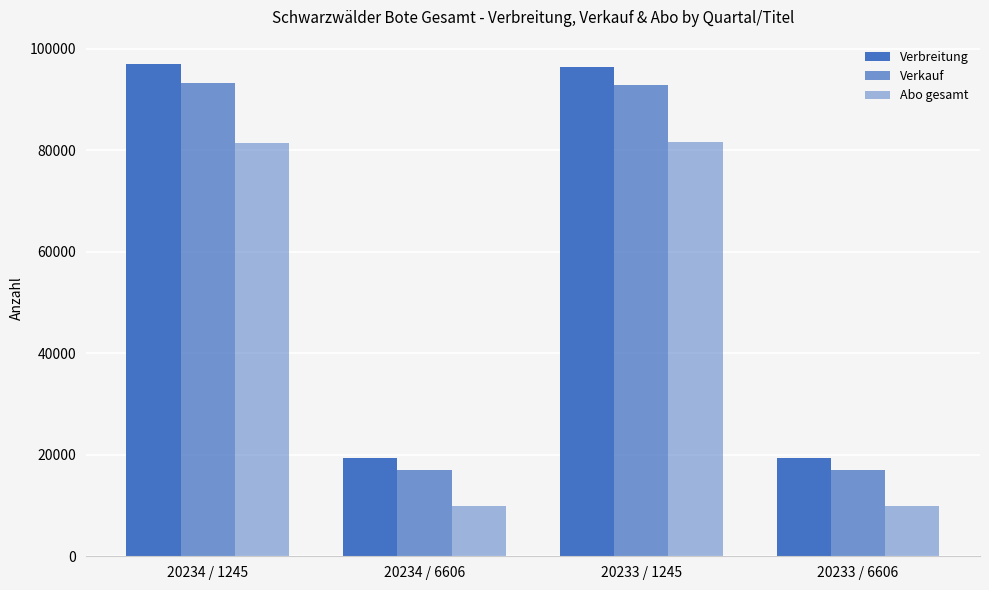

True or false: Abo gesamt has a value of 81356 at 20234 / 1245.

True